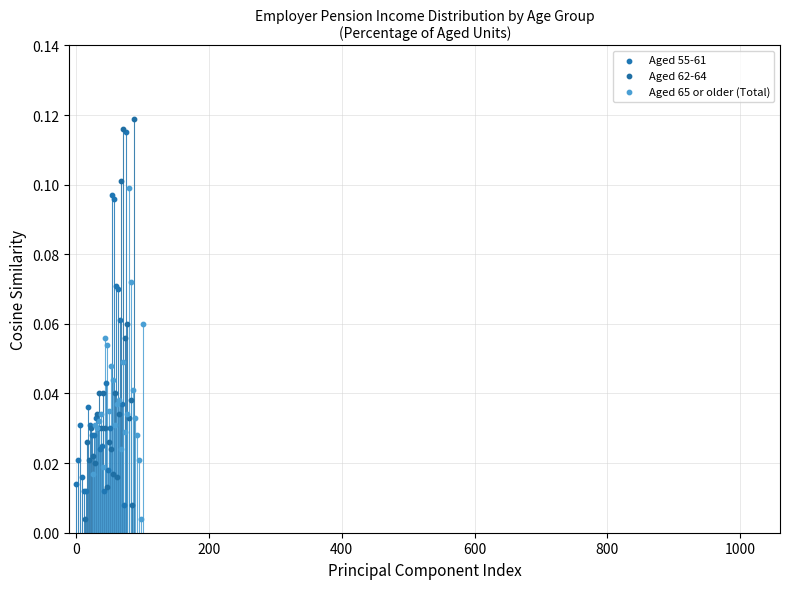

Which series has the largest Y range (max minus min)?

Aged 62-64